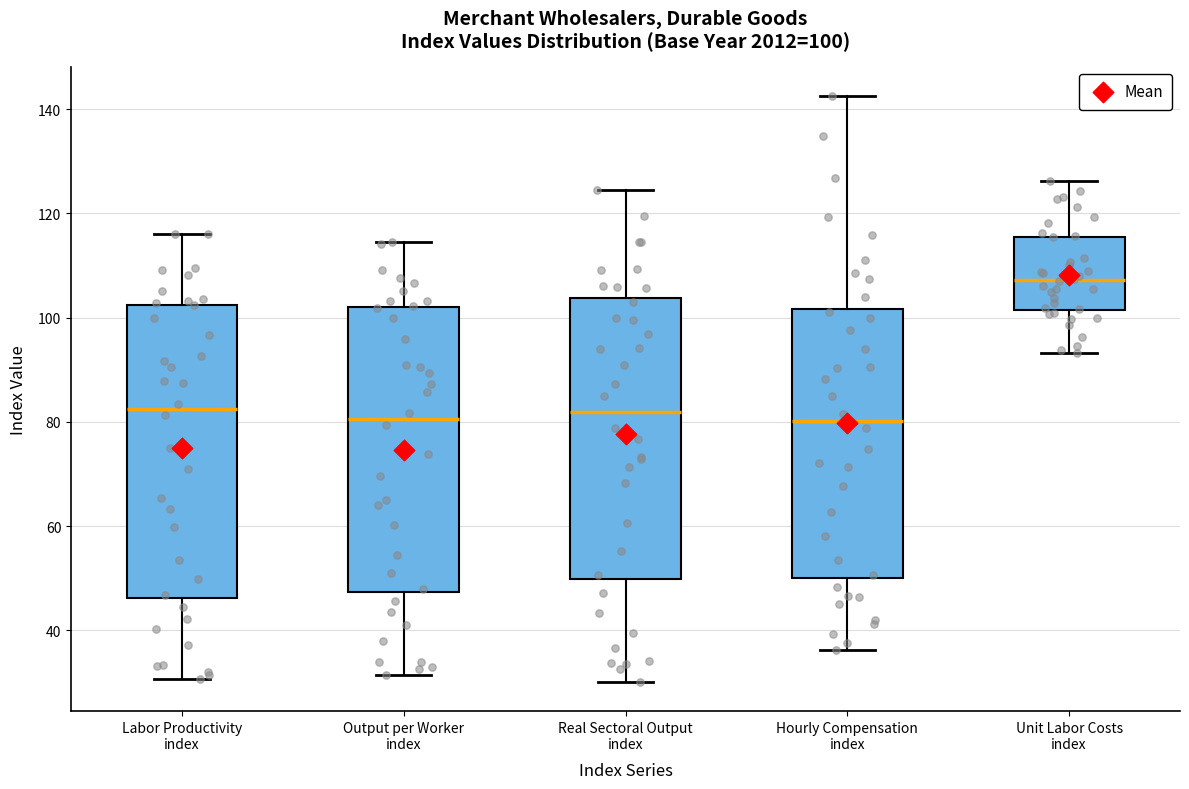

Which box's median line is the highest?

Unit Labor Costs index